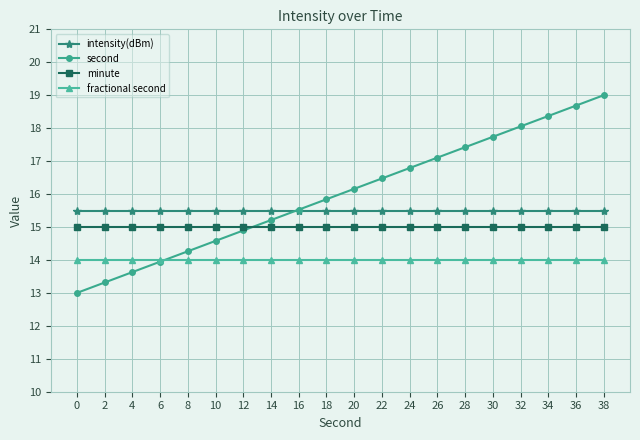

Which series changed the most between 12 and 20?

second